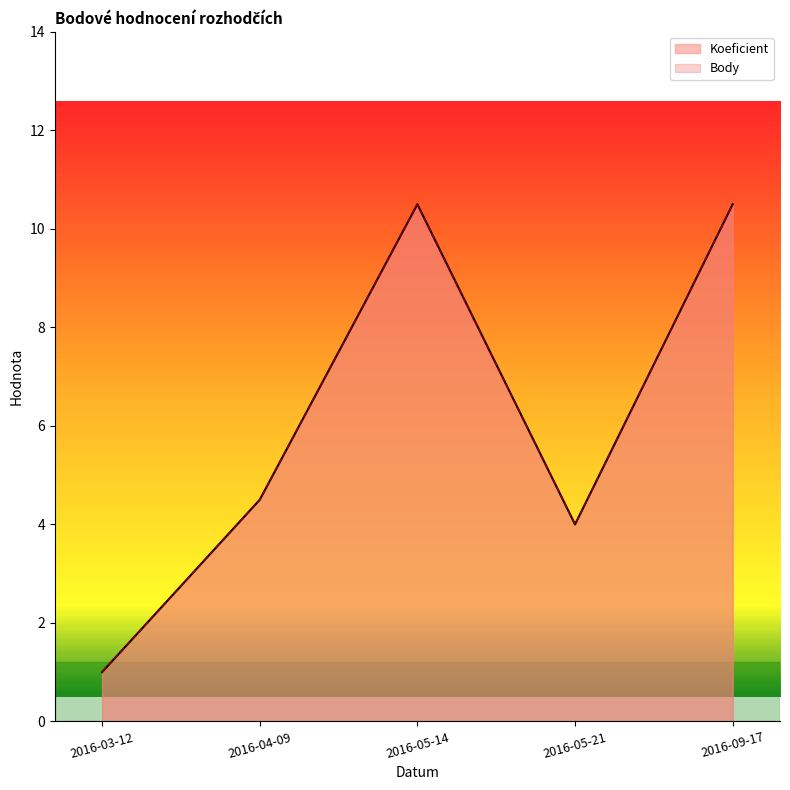

What are all the series names shown in the legend?

Koeficient, Body